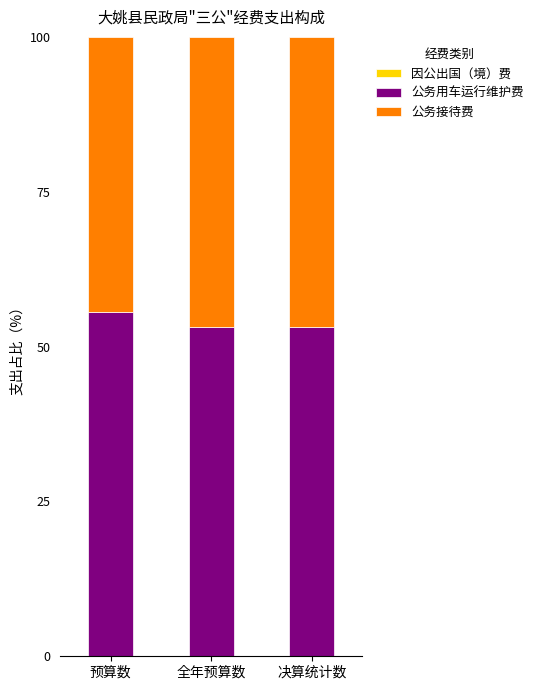

The 公务用车运行维护费 series shows 55.6 at 预算数. True or false?

True